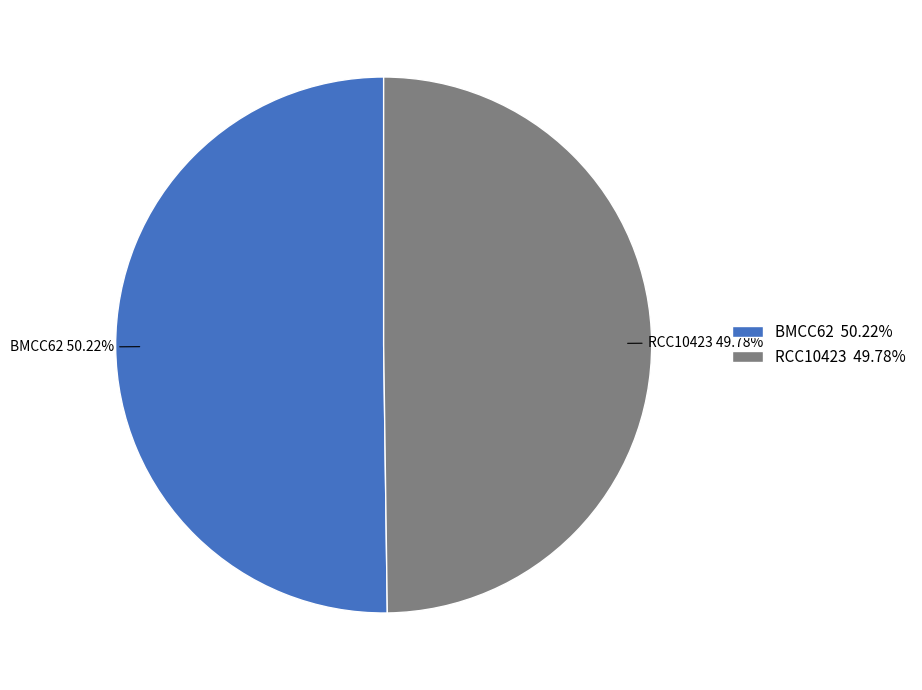

To the nearest percent, what percentage of the pie is RCC10423?

50%